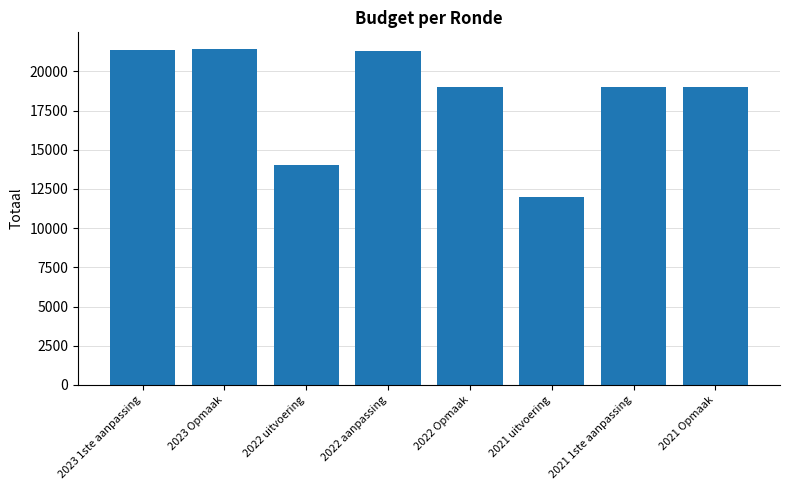

Approximately how many times larger is the value at 2022 Opmaak compared to 2021 uitvoering?

1.6